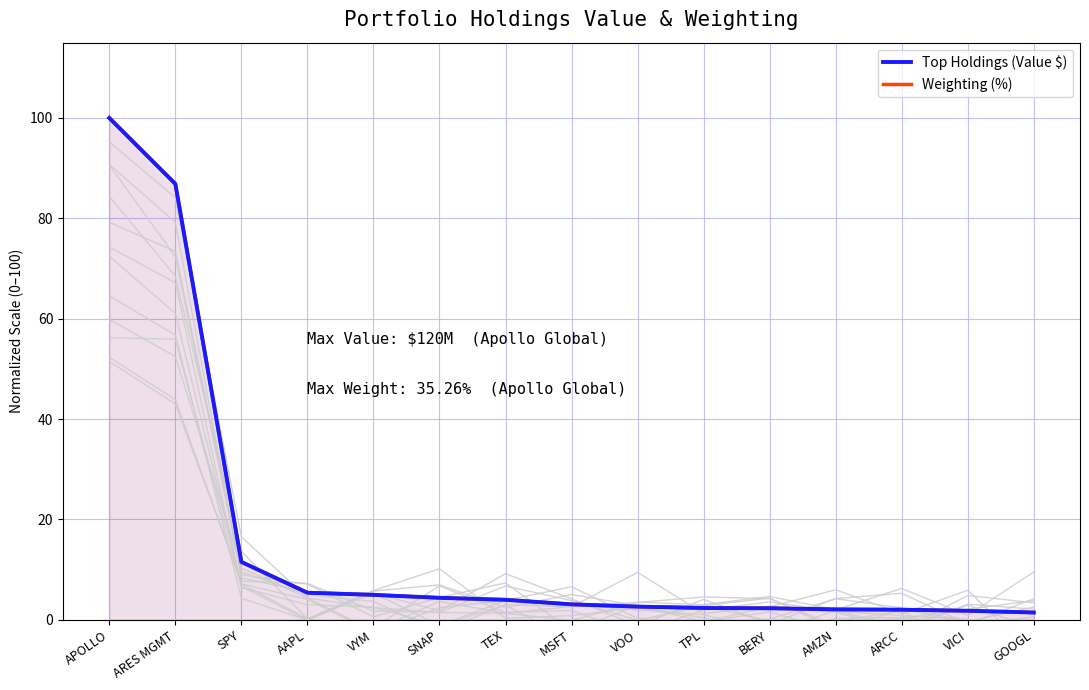

How many lines are shown in the chart?

2